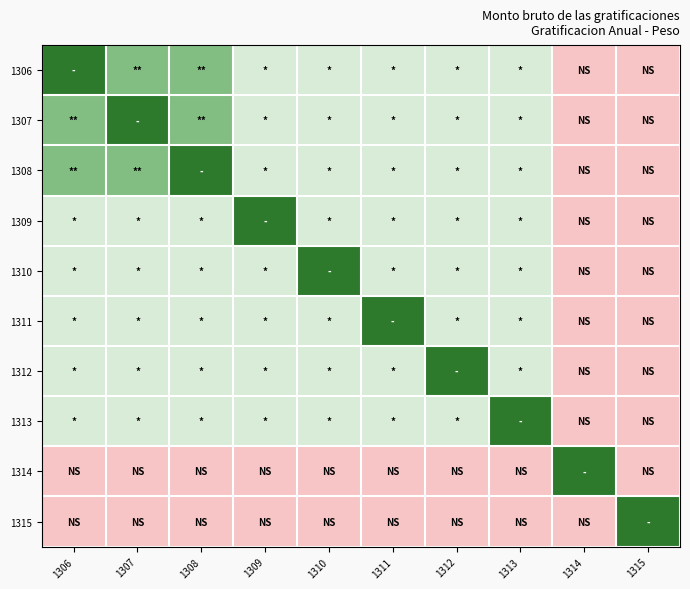

At how many categories does at least one series exceed 3308?

10